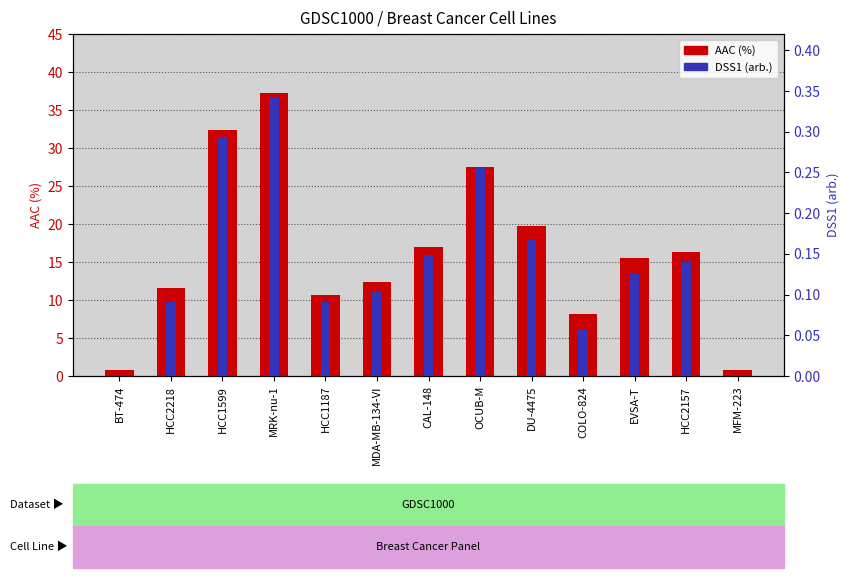

At which label is AAC (%) closest to 19?

DU-4475